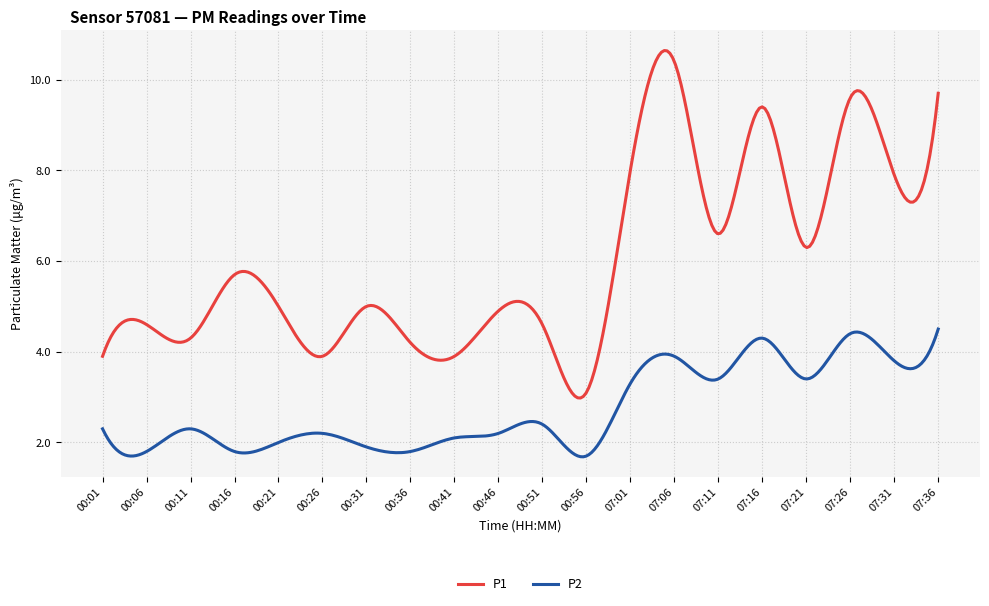

List the series in order of their peak value, lowest first.

P2, P1